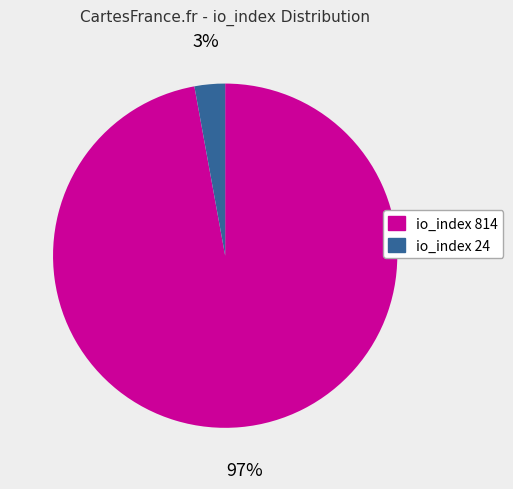

Combined, do io_index 24 and io_index 814 account for over 50%?

Yes